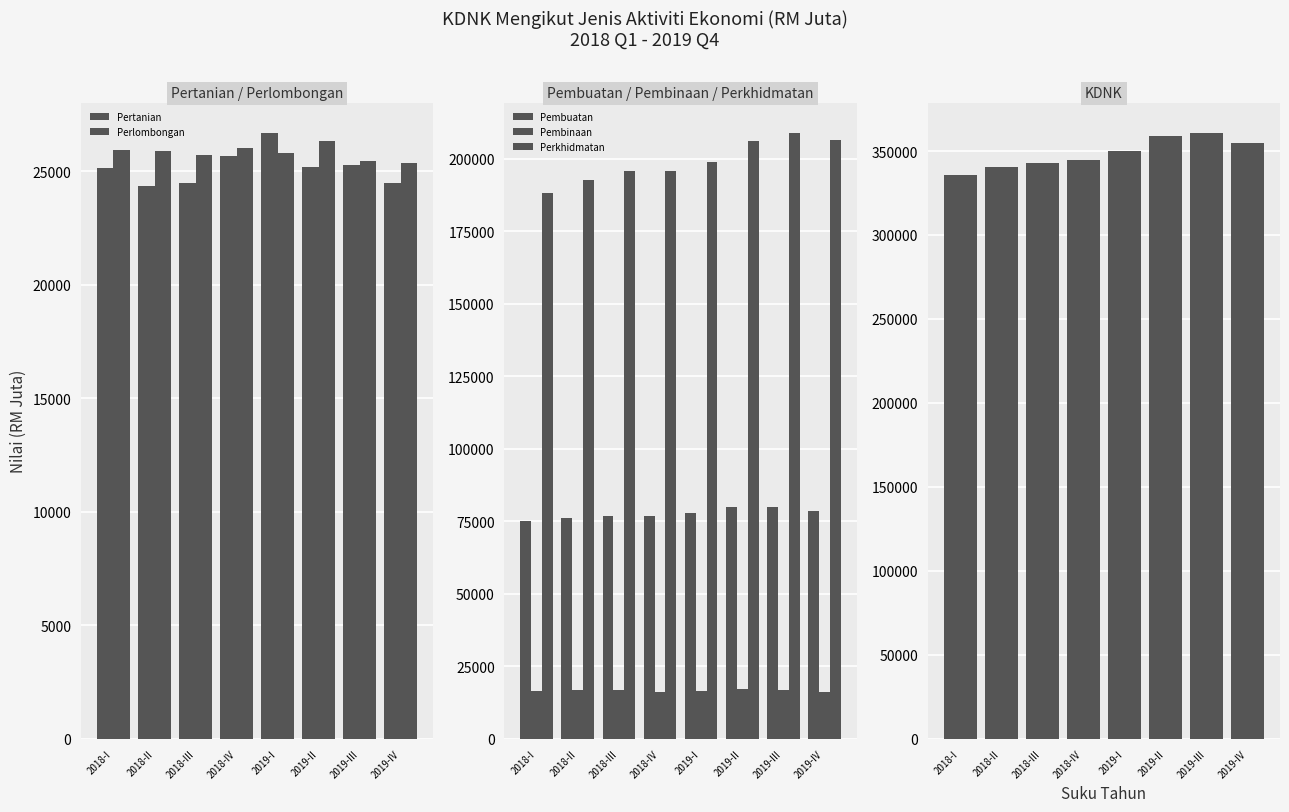

What is the label of the 1st bar from the right?

2019-IV